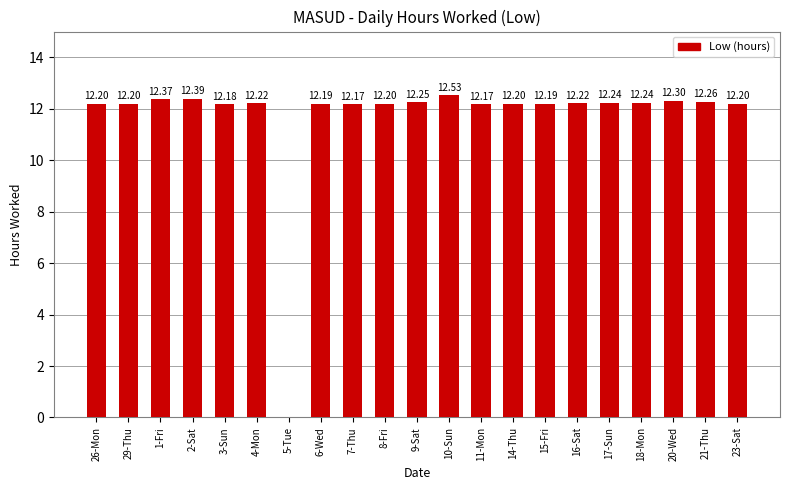

What is the change in value from 7-Thu to 20-Wed?

+0.1